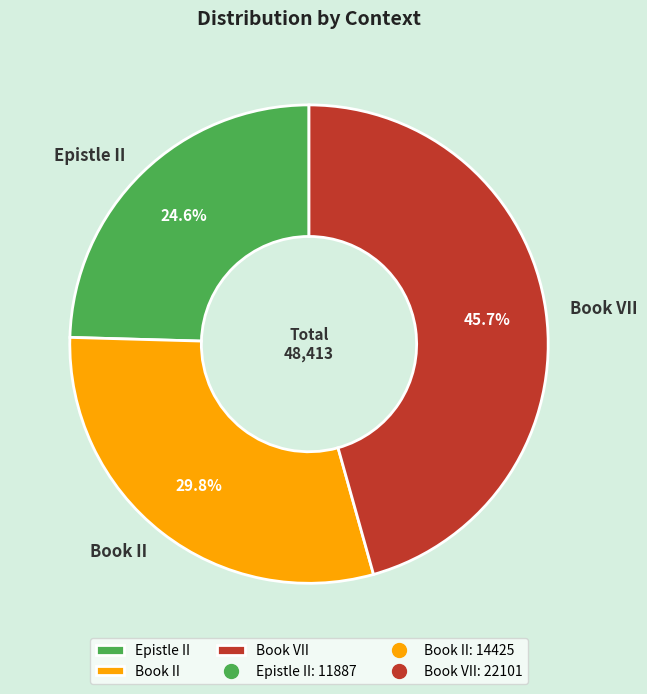

What percentage is the Book VII slice, to the nearest percent?

46%